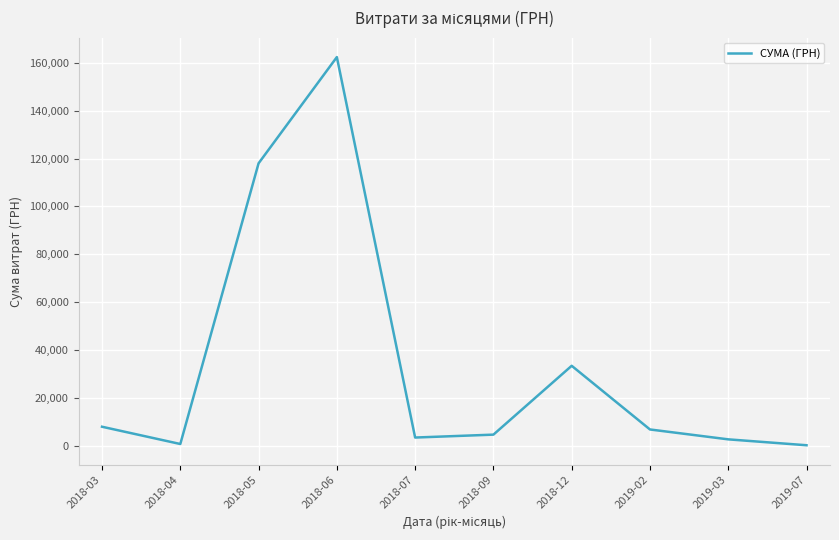

What is the ratio of the value at 2018-05 to the value at 2018-03?

14.8